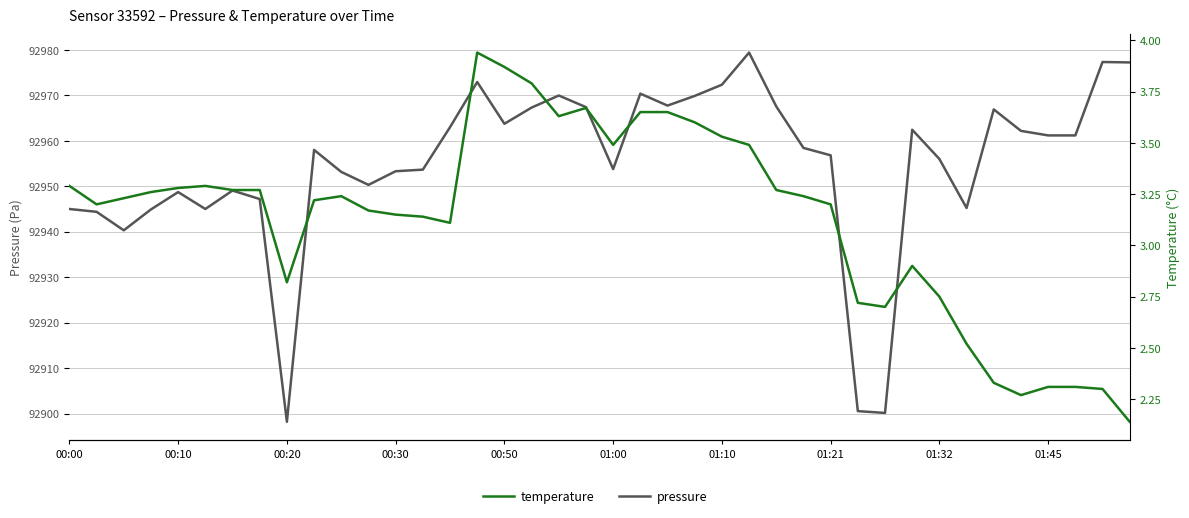

Which series has the largest range (max minus min)?

pressure